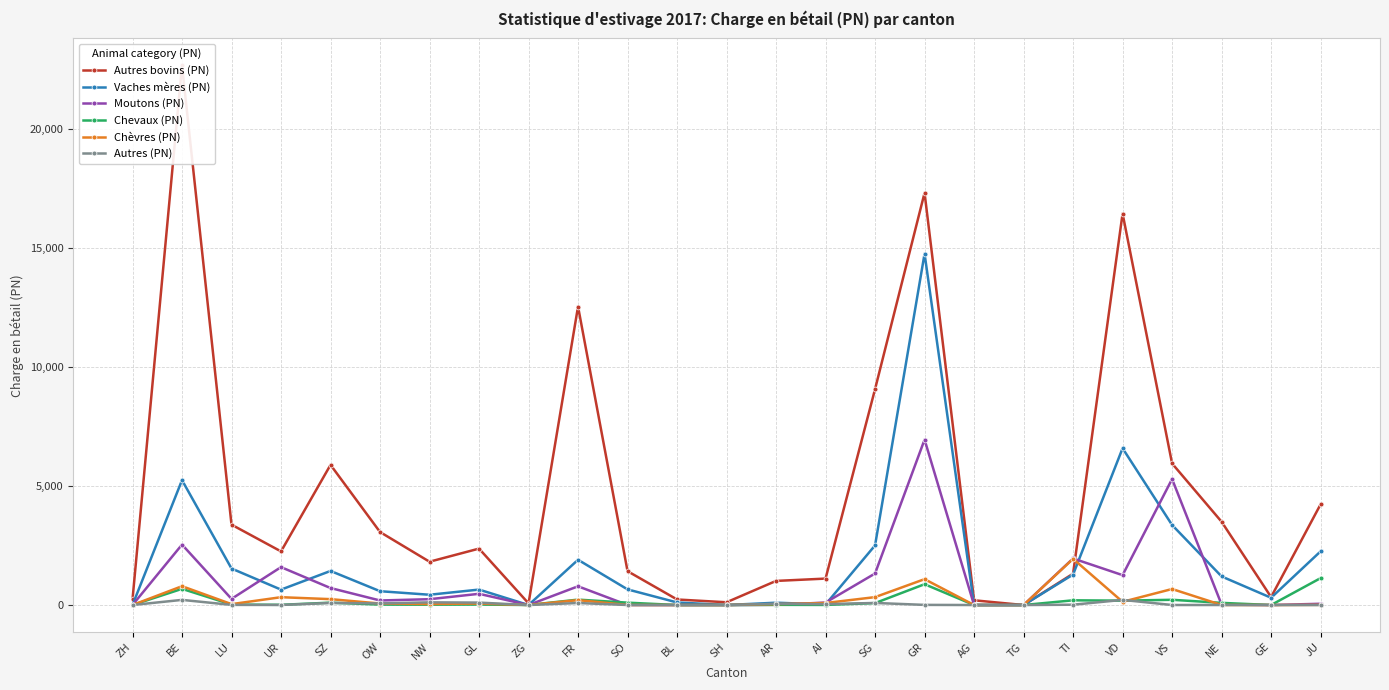

What is the label of the 11th point from the left?

SO